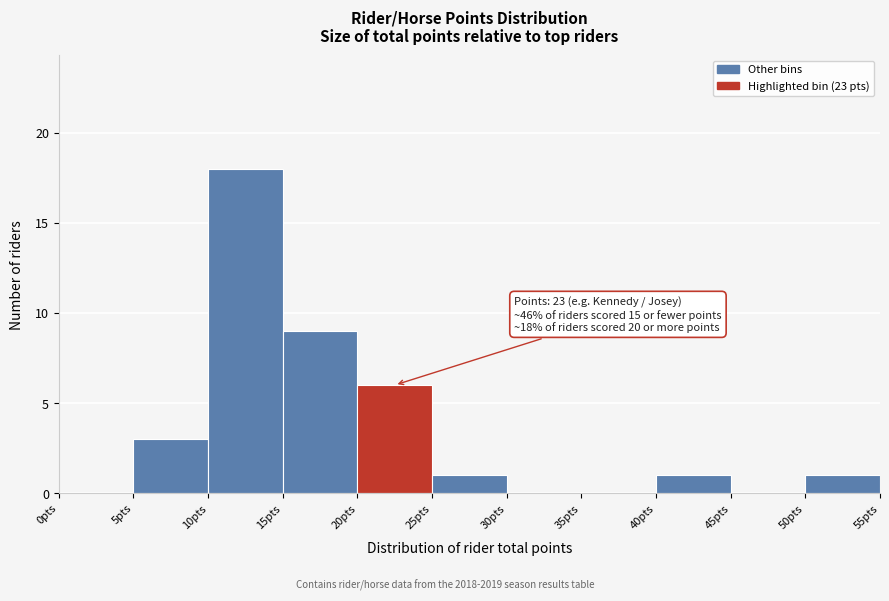

Which range on the x-axis has the tallest bar?

10 to 15